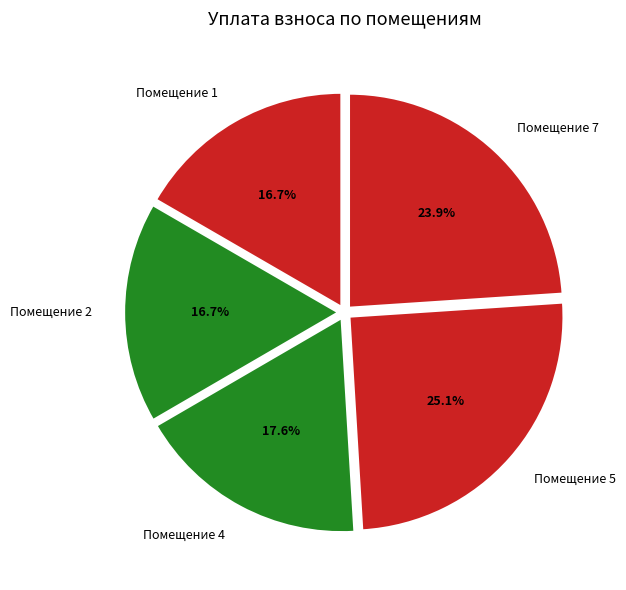

Is the sum of Помещение 5 and Помещение 4 greater than half?

No